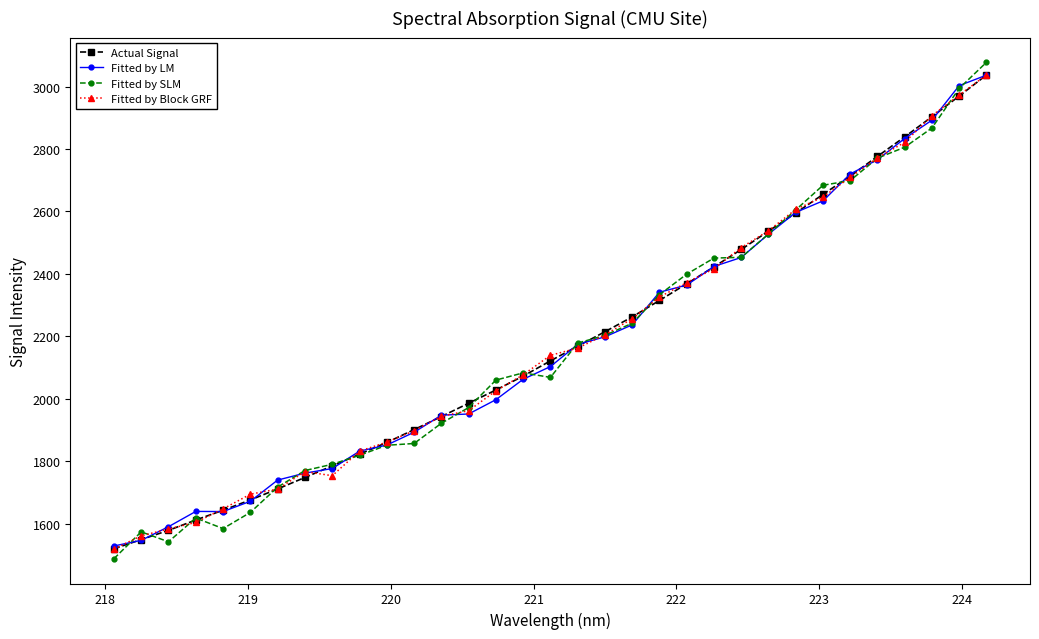

What is the maximum value for Fitted by LM?

3036.4